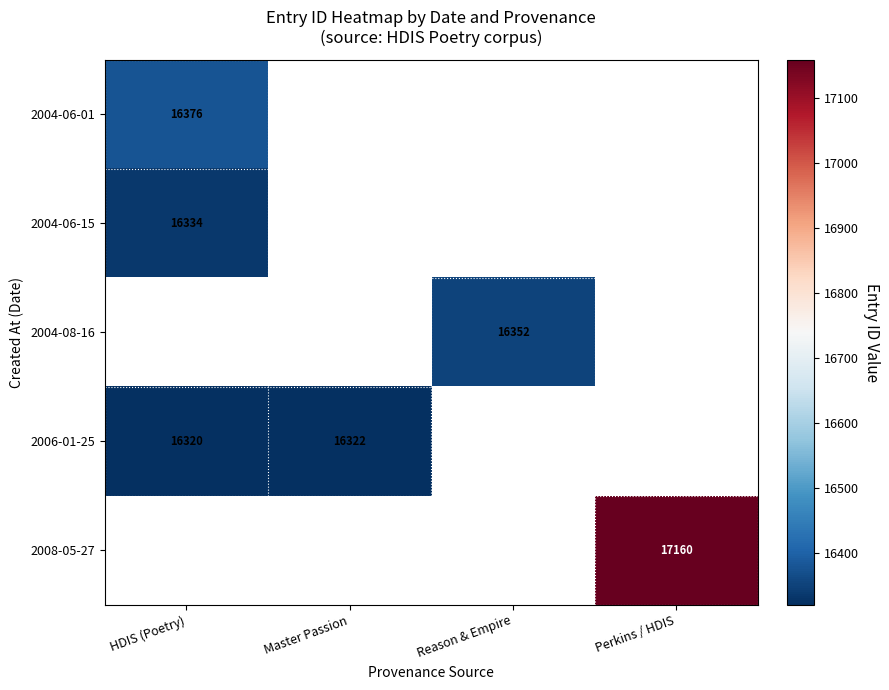

Which label corresponds to the largest value in the chart?

Perkins / HDIS